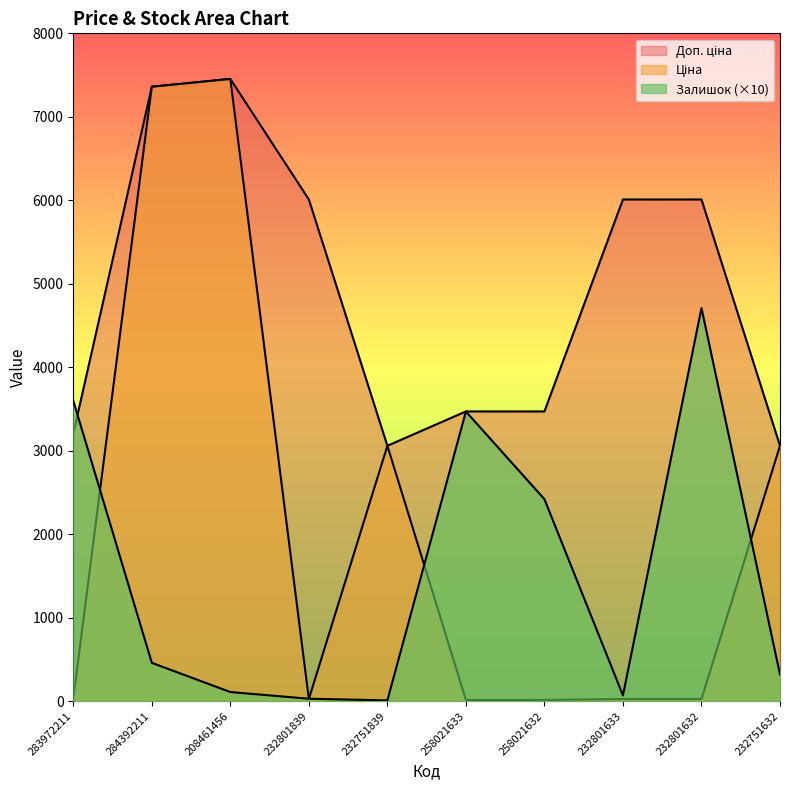

Read the Доп. ціна value at 232751632.

3060.0